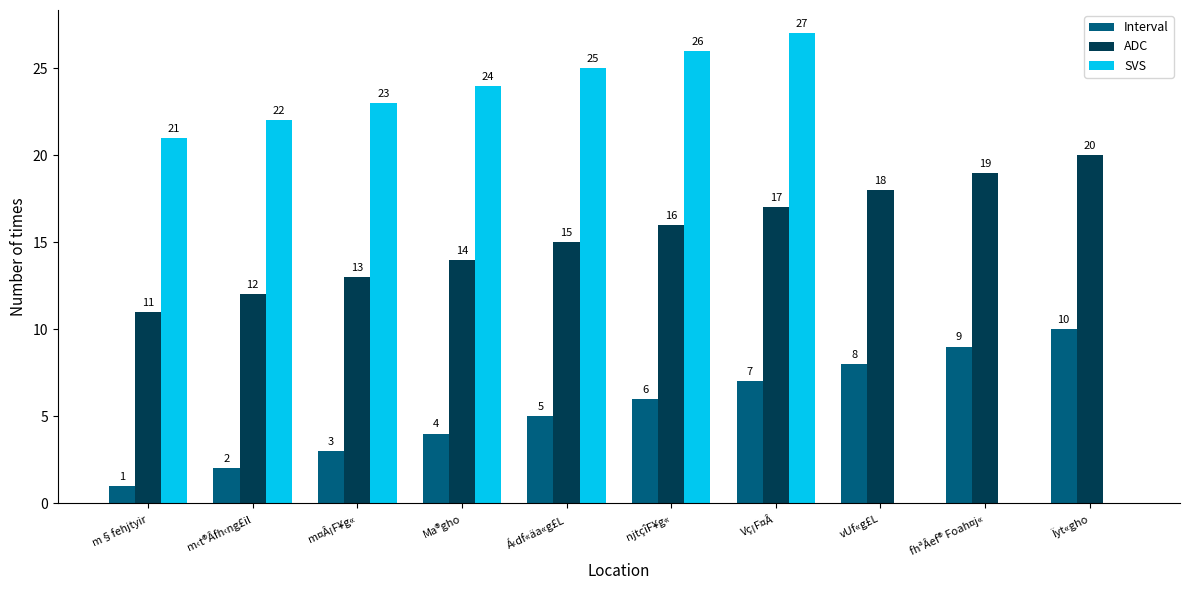

How many groups of bars are there?

10